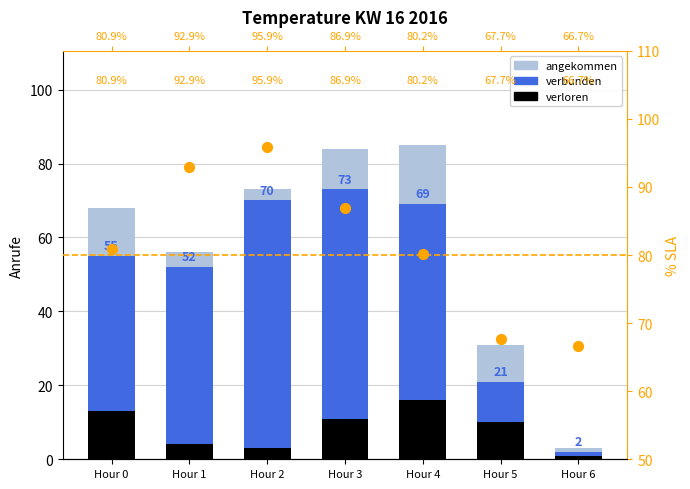

Which series has the widest spread of Y values?

angekommen